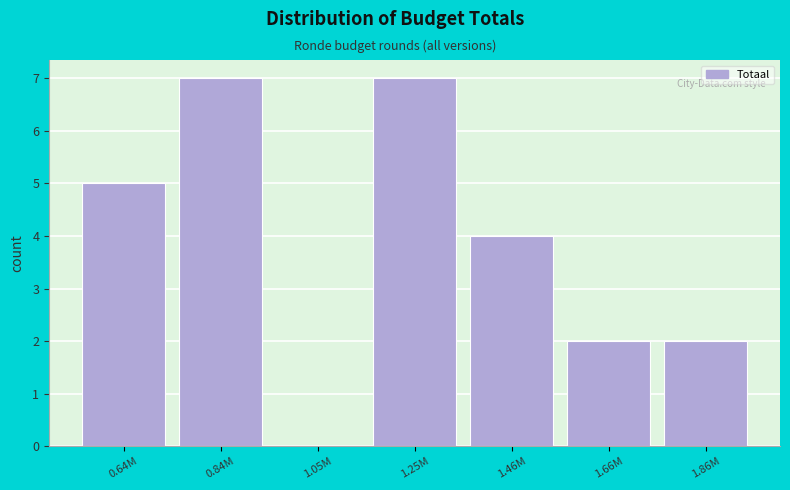

Reading left to right, list all the values displayed in this chart.

0.64M=5	0.84M=7	1.05M=0	1.25M=7	1.46M=4	1.66M=2	1.86M=2